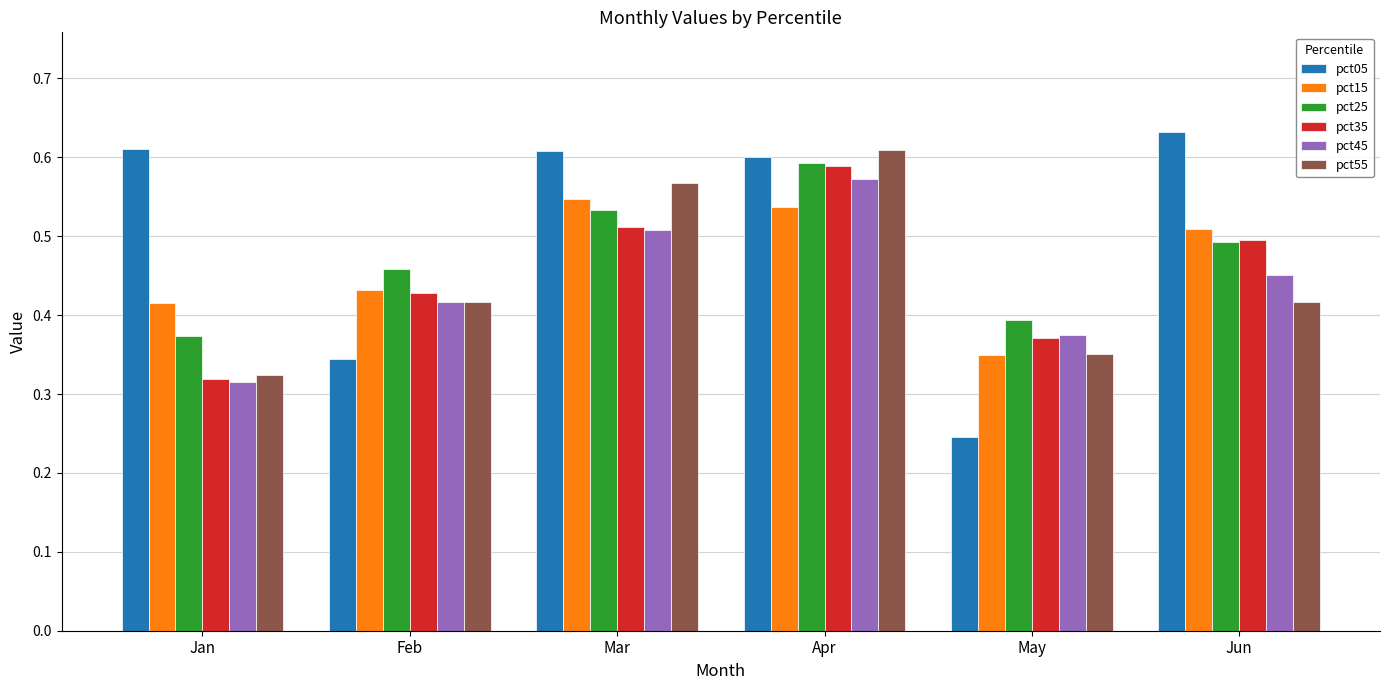

True or false: pct35 has a value of 1.0 at Apr.

False